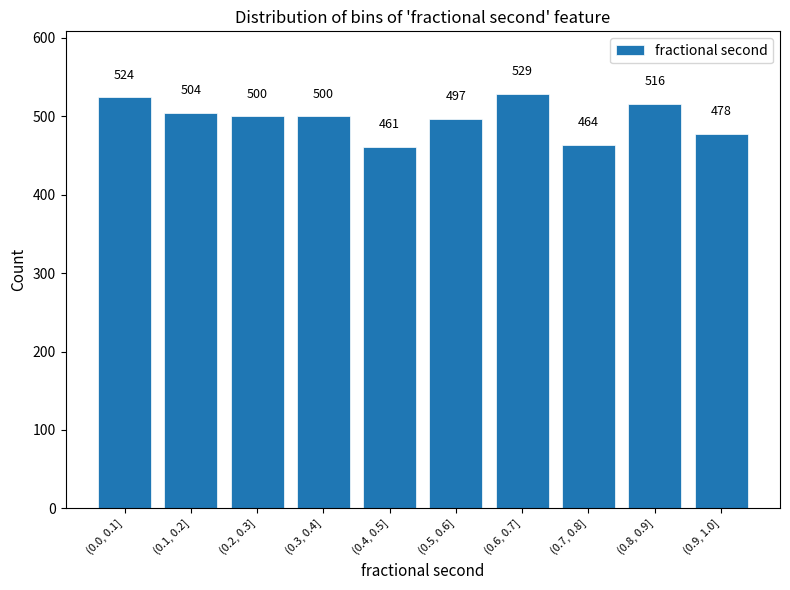

Reading left to right, transcribe all the data shown in this chart.

524	504	500	500	461	497	529	464	516	478